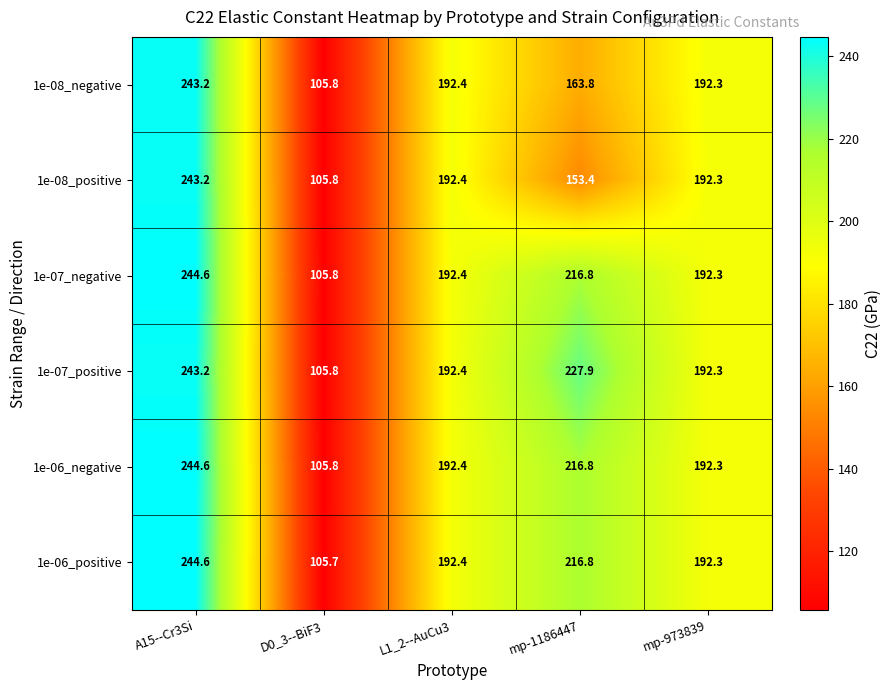

What is the highest value of the 1e-07_positive series?

243.2